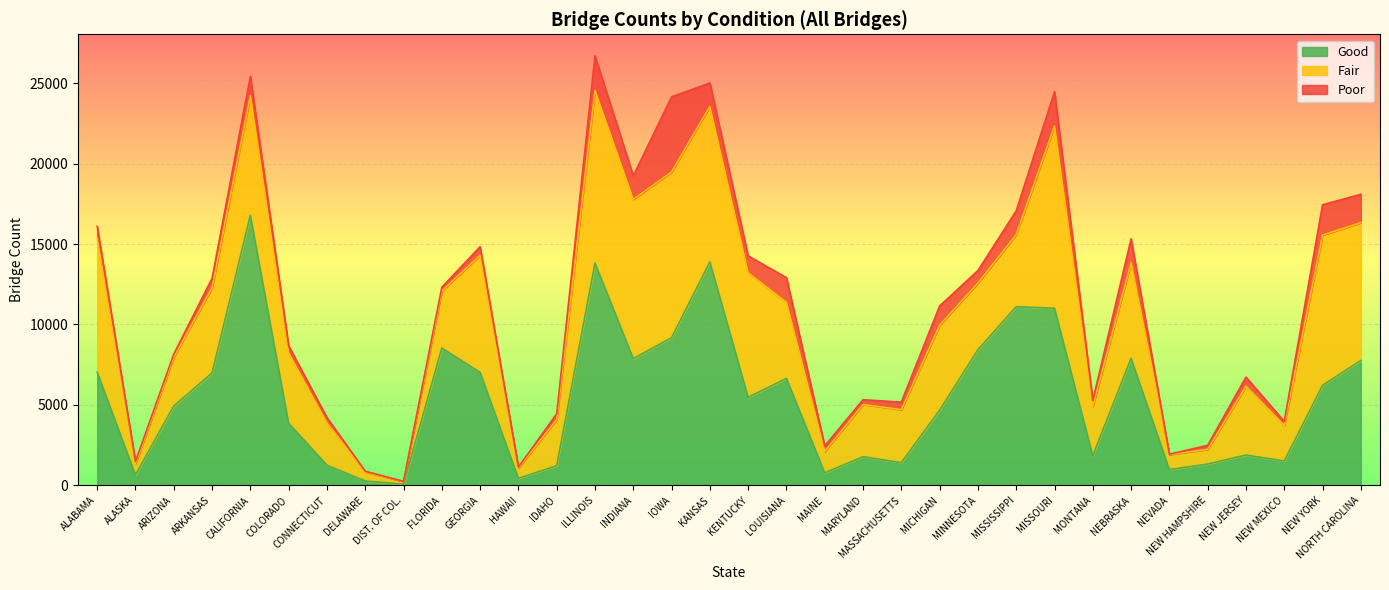

What is the label of the 26th point from the left?

MISSOURI